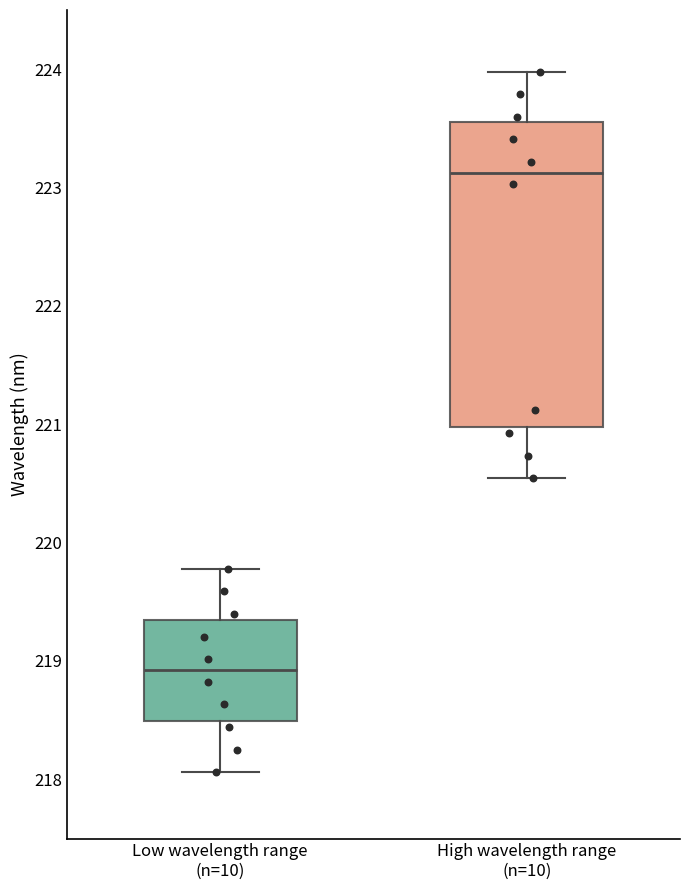

Reading left to right, transcribe this box plot: for each box, give where its median line is, the range the box spans, and where its two whiskers end, as read against the y-axis. The values are not printed on the chart, so give them approximately, as read against the axis.

Low wavelength range (n=10): median 218.9, box 218.5 to 219.4, whiskers 218.1 to 219.8
High wavelength range (n=10): median 223.1, box 221.0 to 223.6, whiskers 220.5 to 224.0